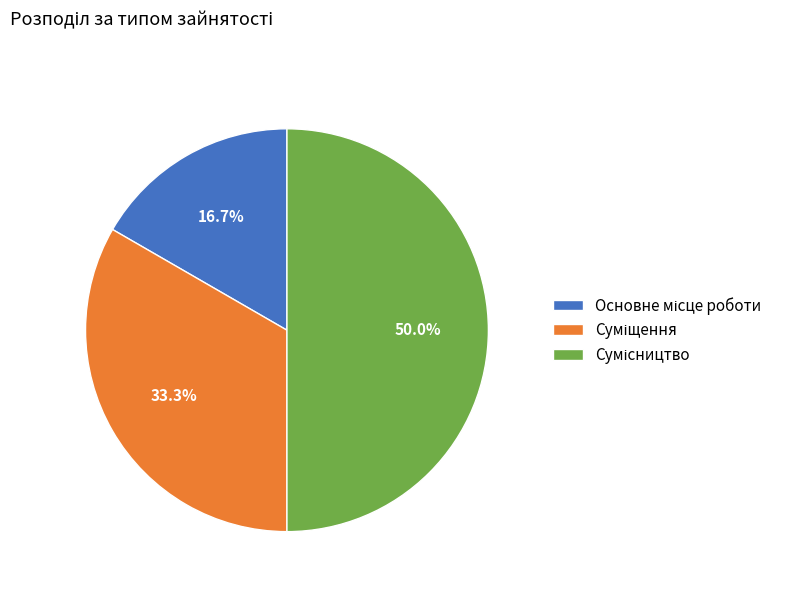

To the nearest percent, what is the difference between the largest and smallest slice percentages?

33%